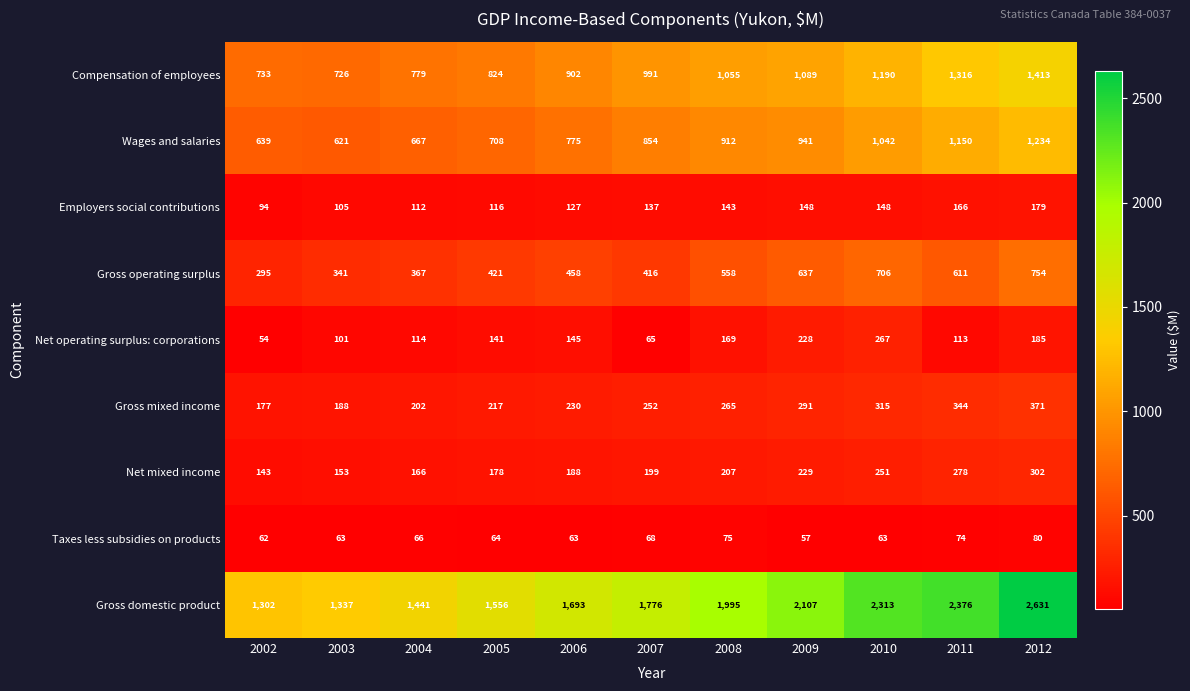

What is the total value across all series at 2011?

6428